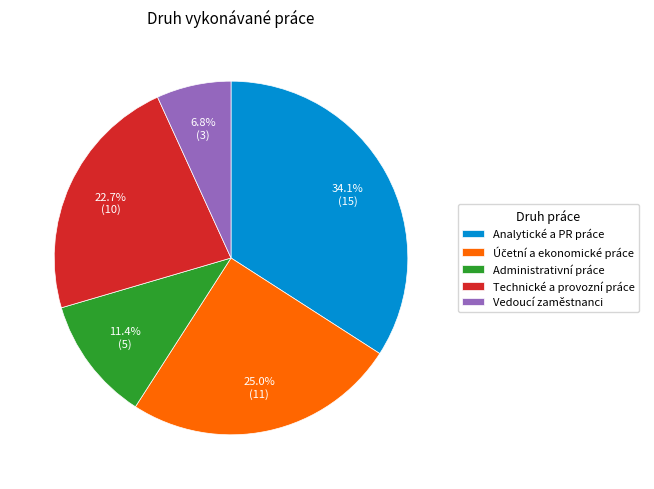

Which slice is the smallest?

Vedoucí zaměstnanci